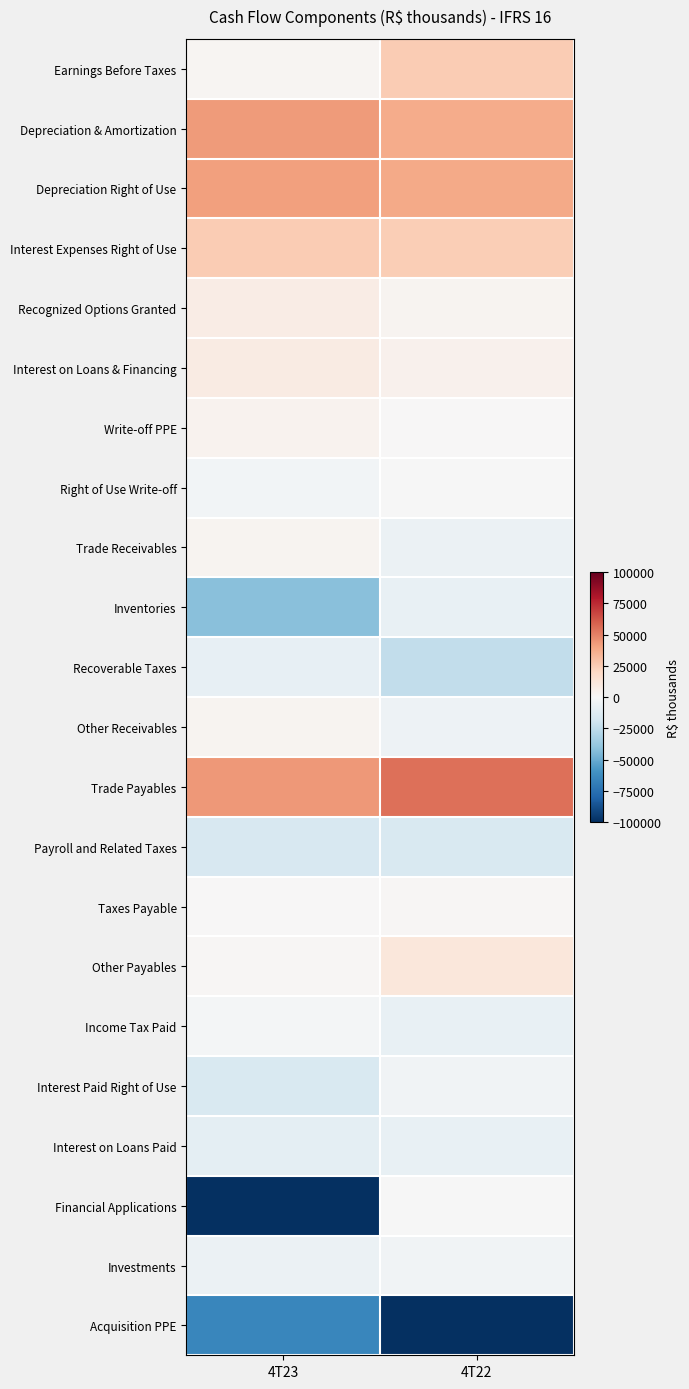

Between 4T22 and 4T23, which is larger?

4T22